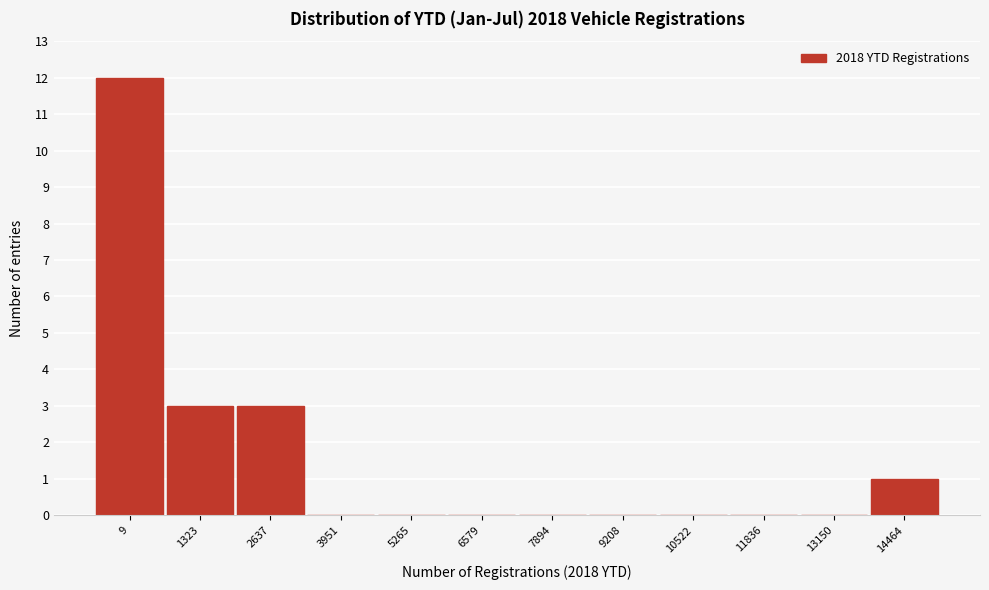

Reading left to right, transcribe all the data shown in this chart.

9=12	1323=3	2637=3	3951=0	5265=0	6579=0	7894=0	9208=0	10522=0	11836=0	13150=0	14464=1